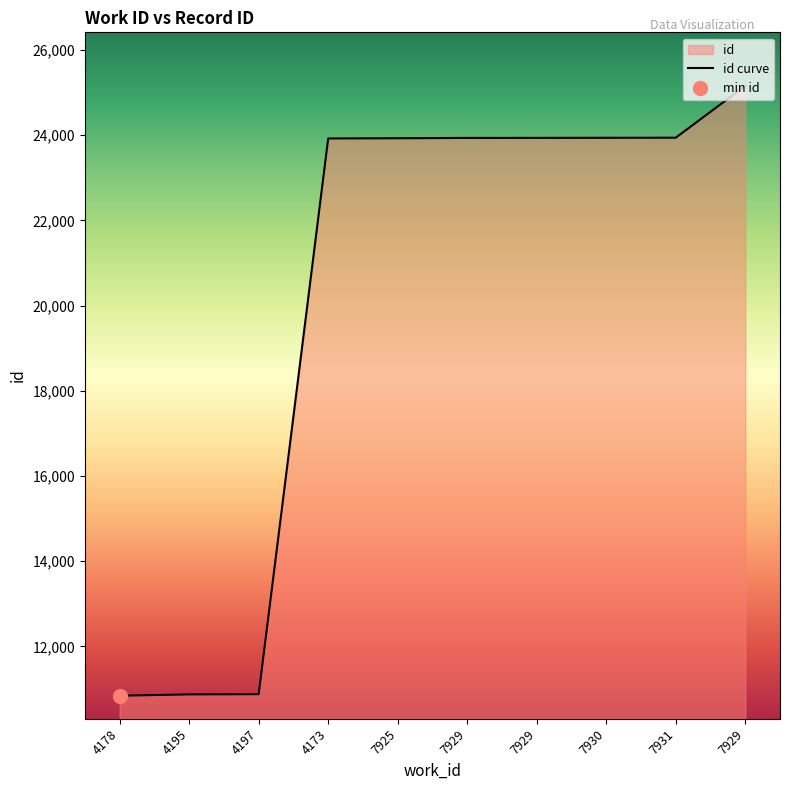

How many lines are shown in the chart?

1